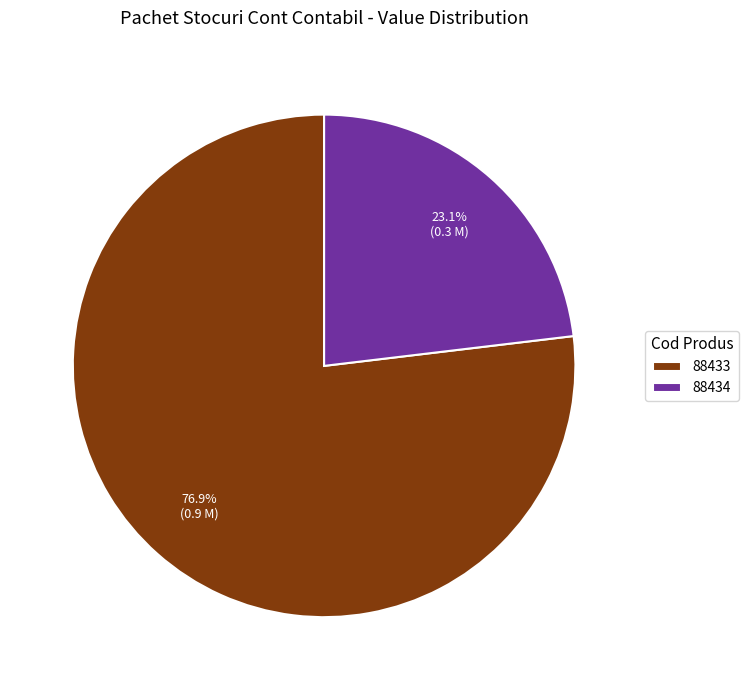

Between 88434 and 88433, which is larger?

88433